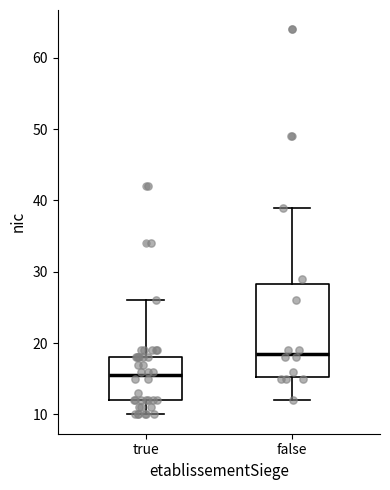

Where is the lower edge of the box for true on the y-axis? The values are not printed on the chart, so give them approximately, as read against the axis.

12